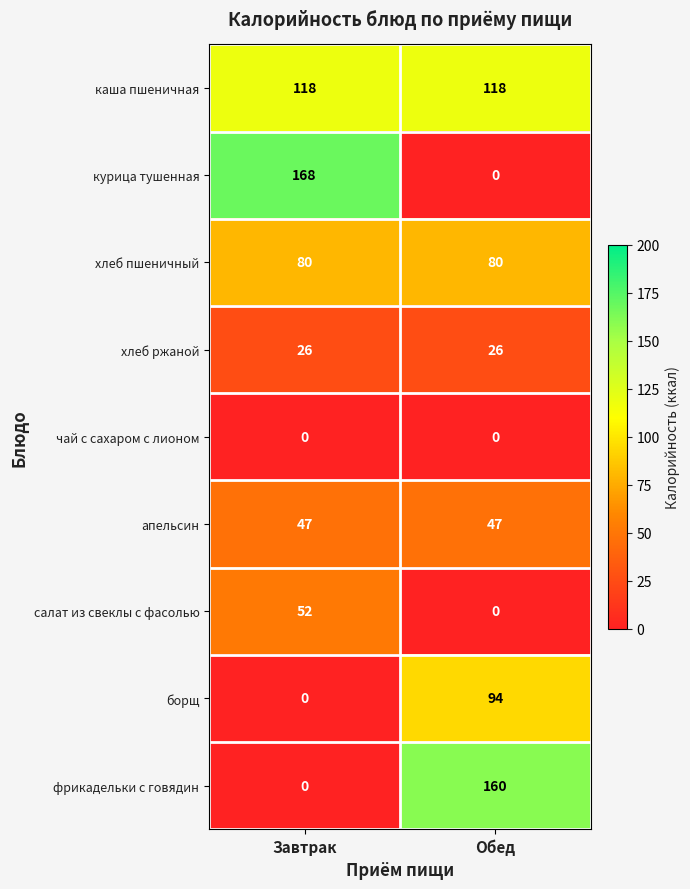

What value does the апельсин series have at Завтрак?

47